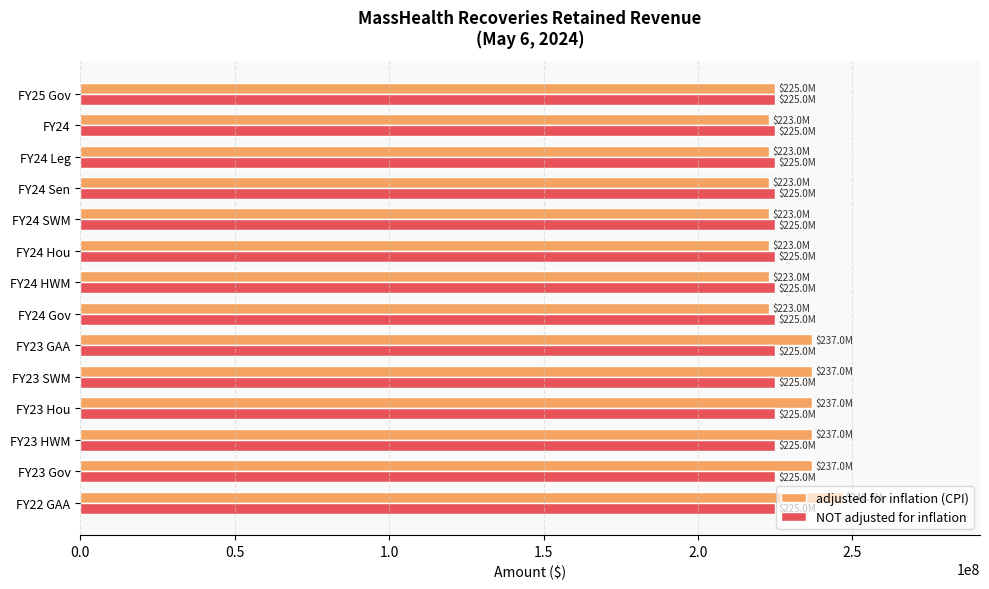

What is the spread (max minus min) of values at FY24 Gov?

1971642